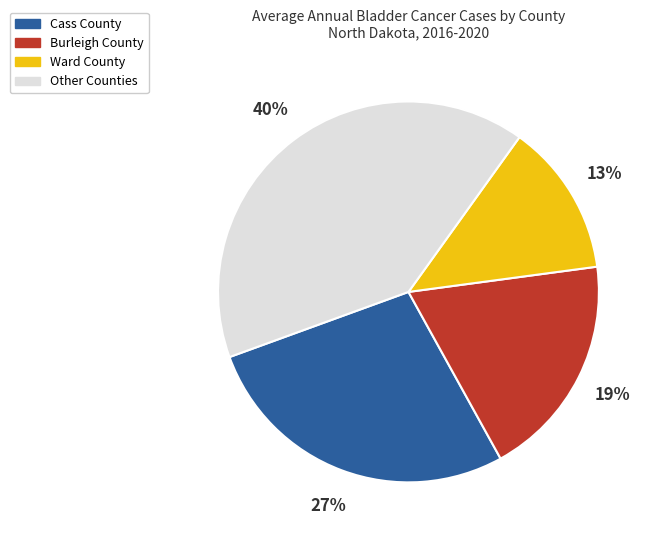

Is there a majority slice in this chart?

No